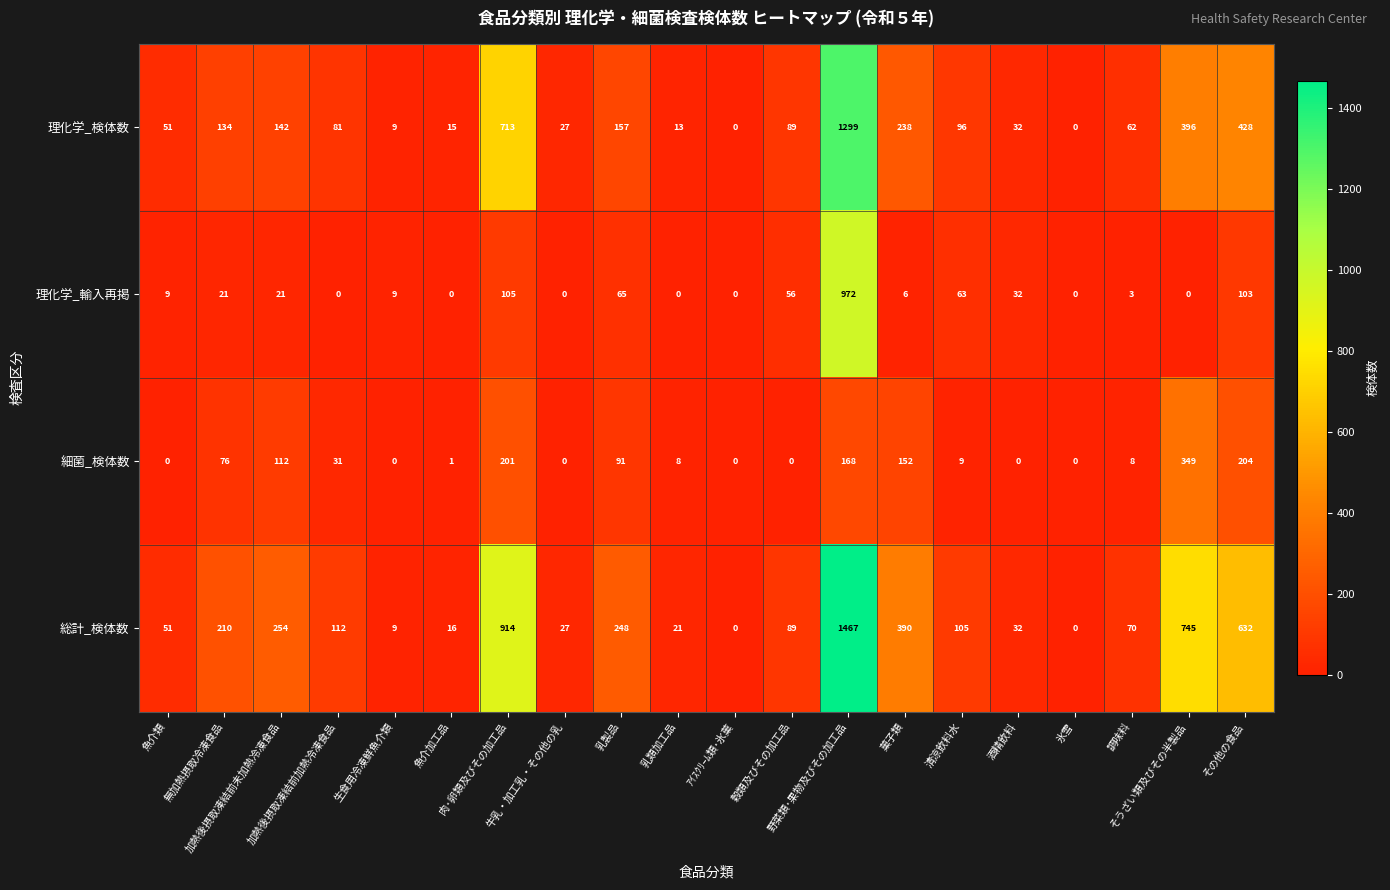

At how many categories does at least one series exceed 1164?

1